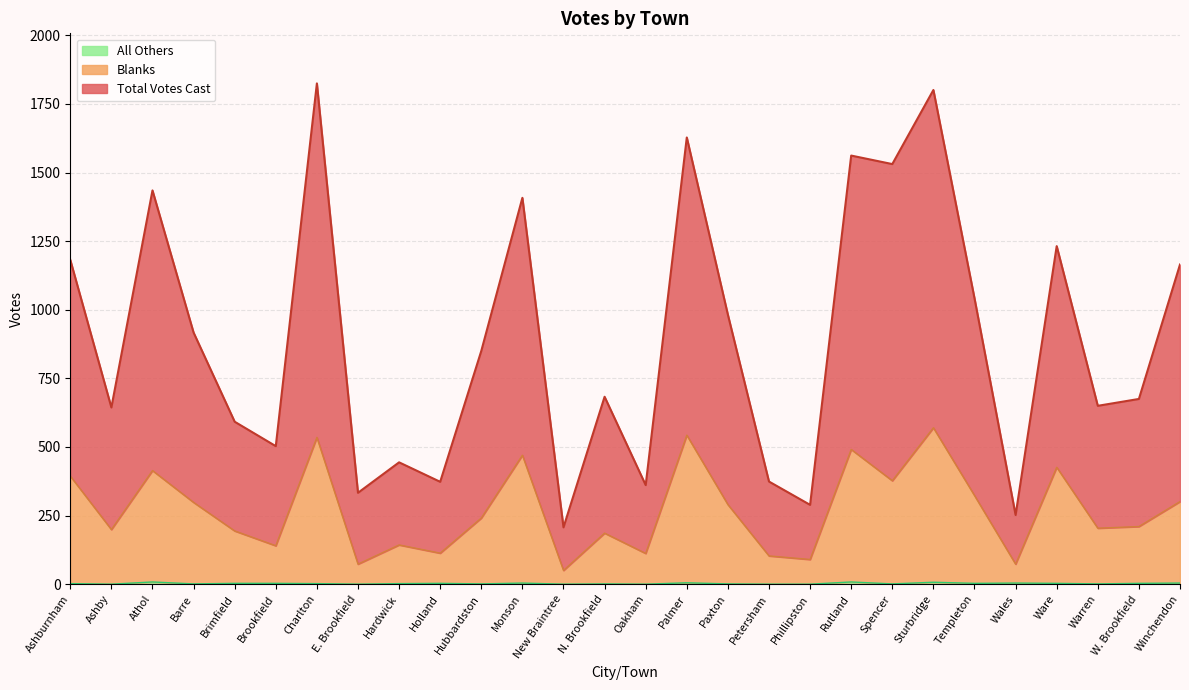

What is the average value of the All Others series?

2